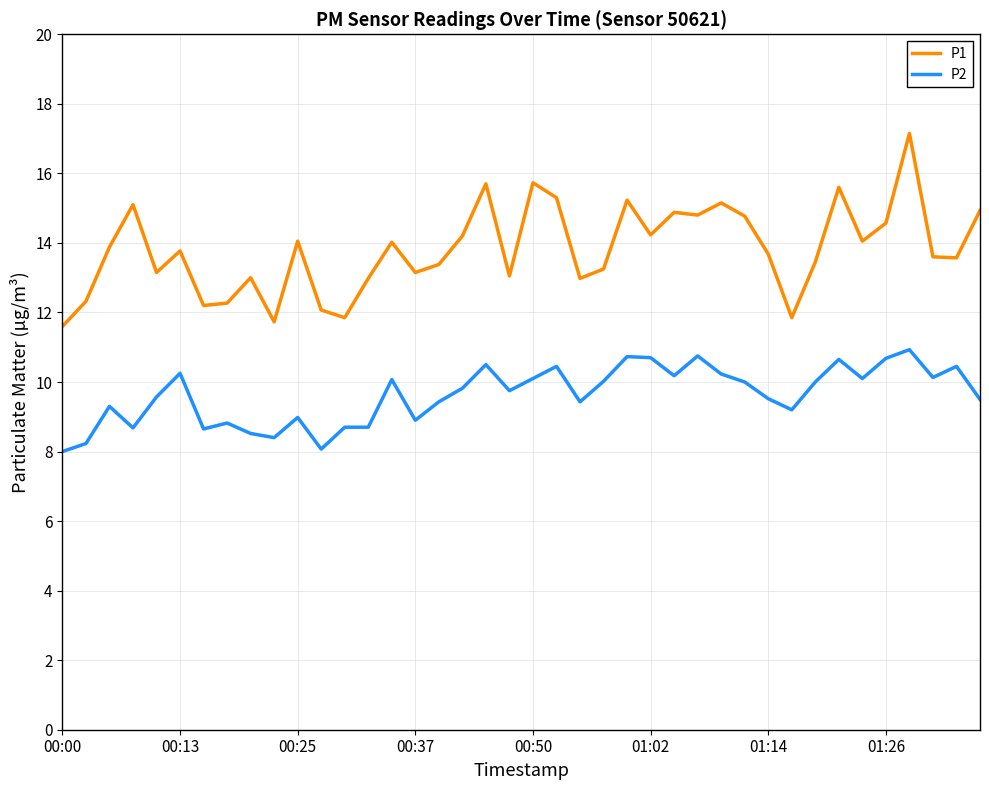

True or false: P1 has more than 0 interior local peaks.

True